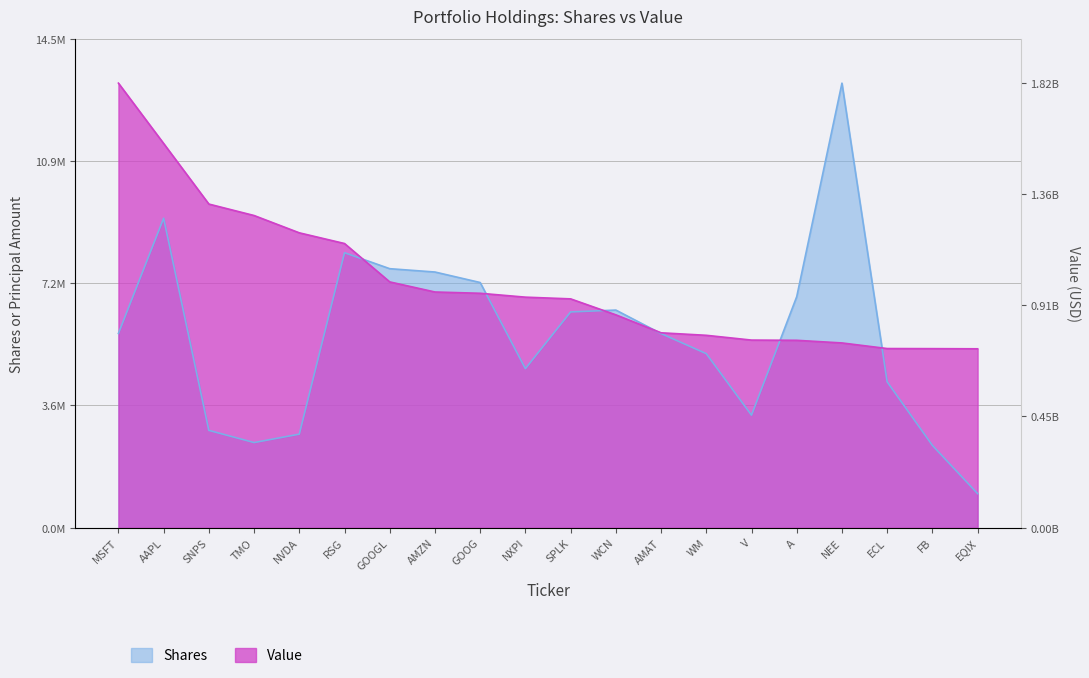

At how many categories does at least one series exceed 4206396?

20